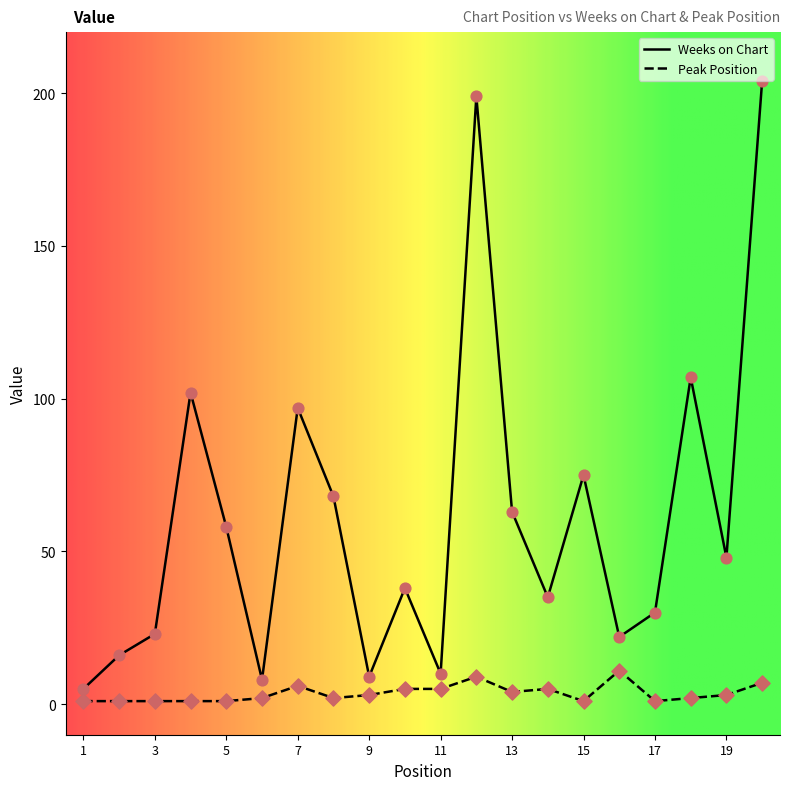

Which series has the largest total across all categories?

Weeks on Chart